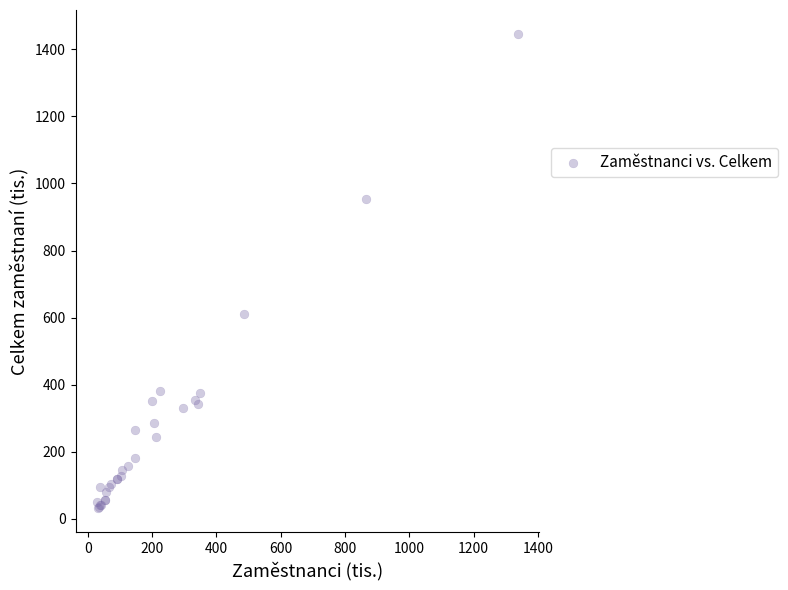

What Y value in the scatter plot is closest to 739?

610.3